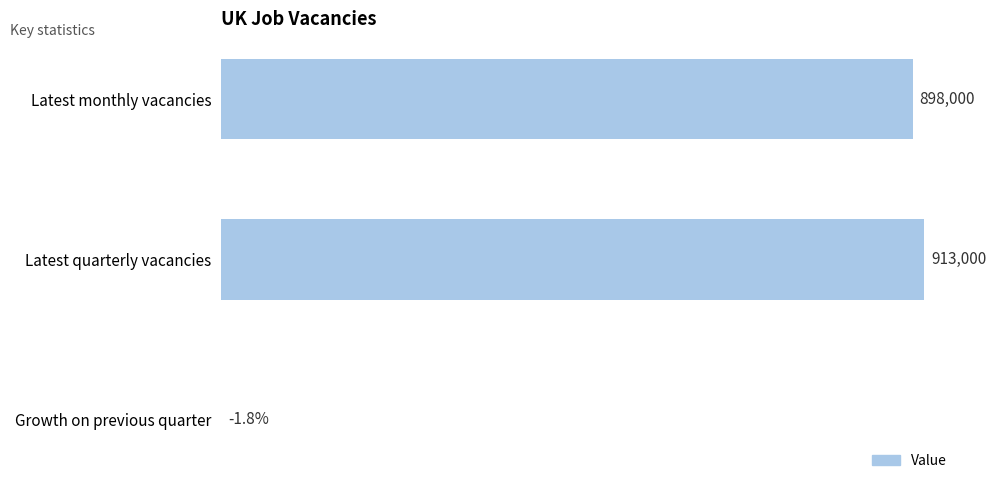

Where is the data nearest to the value 456500?

Latest monthly vacancies